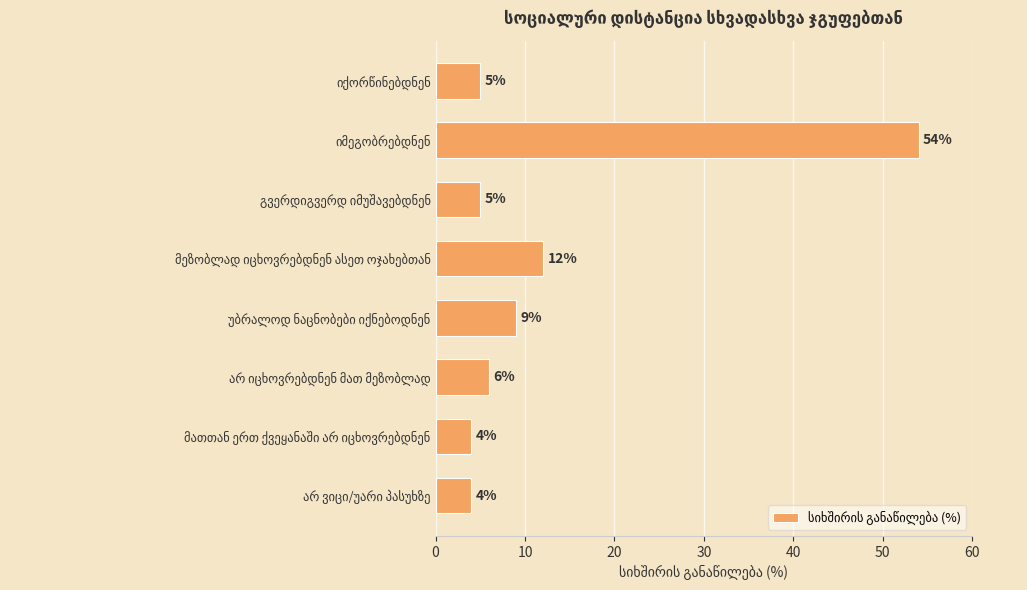

What is the value of the 7th bar from the top?

4